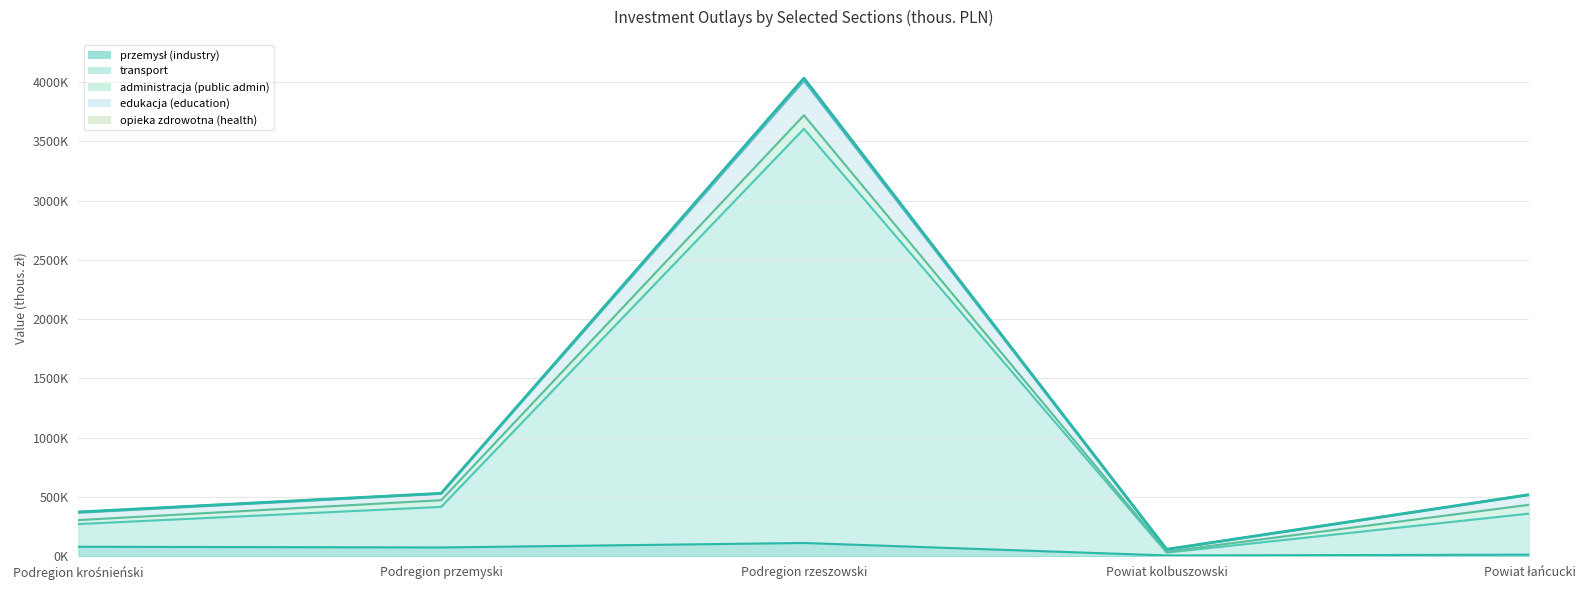

Is it true that przemysł (industry) equals 40736 at Podregion rzeszowski?

False